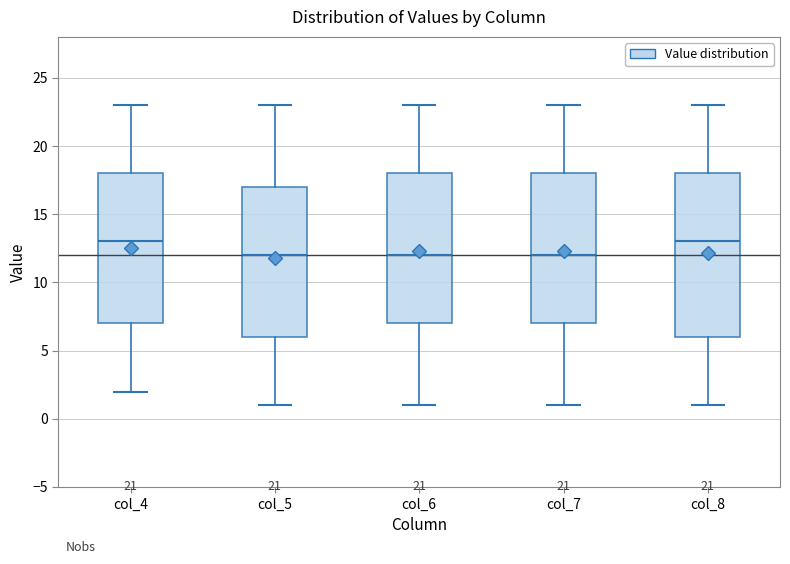

Comparing the boxes themselves (not the whiskers), which one is the tallest?

col_8